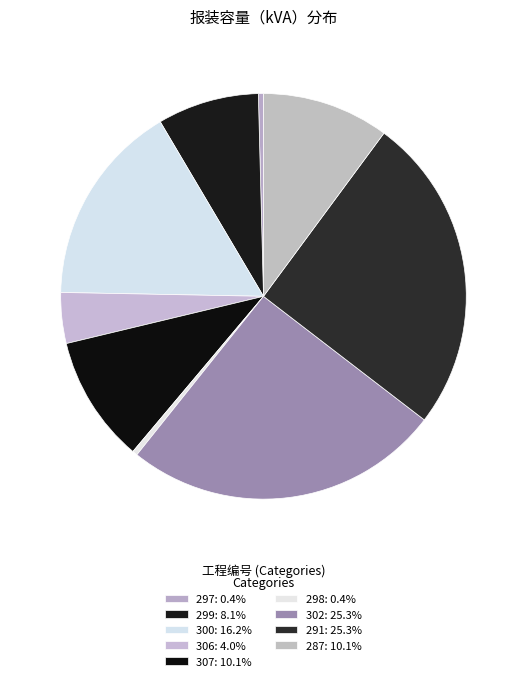

How many slices are in this pie chart?

9